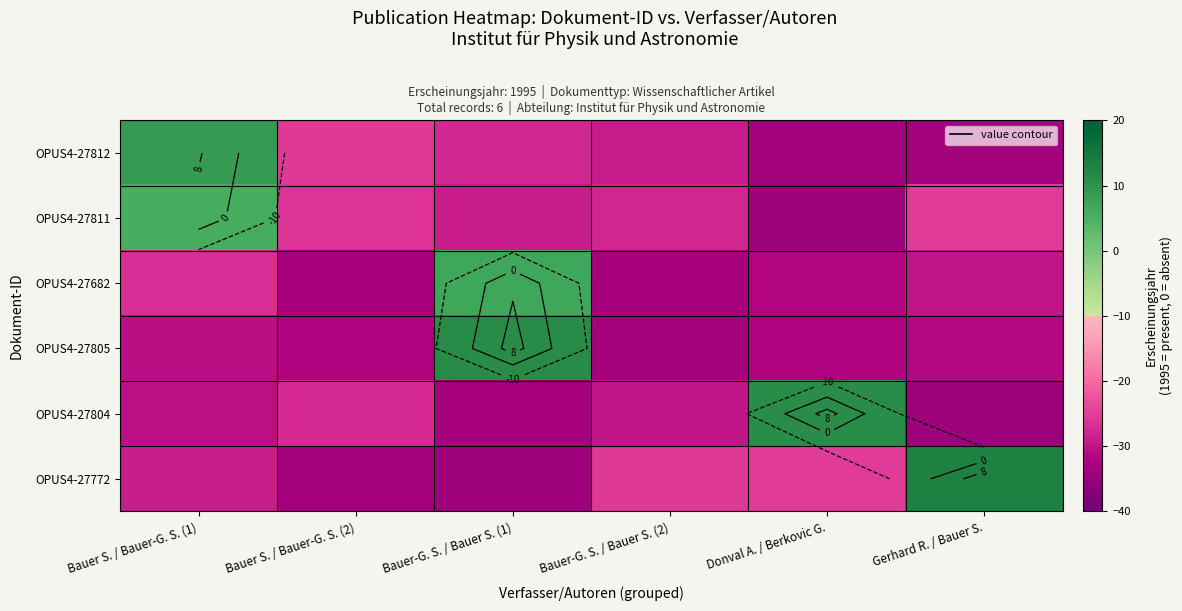

Rank the series at Bauer S. / Bauer-G. S. (1) from lowest to highest value.

OPUS4-27805, OPUS4-27804, OPUS4-27772, OPUS4-27682, OPUS4-27811, OPUS4-27812